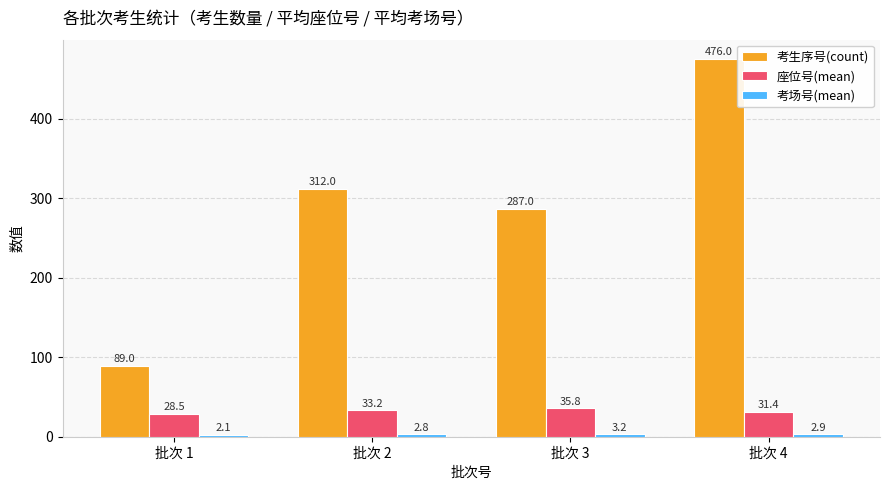

How many bars are there in total?

12